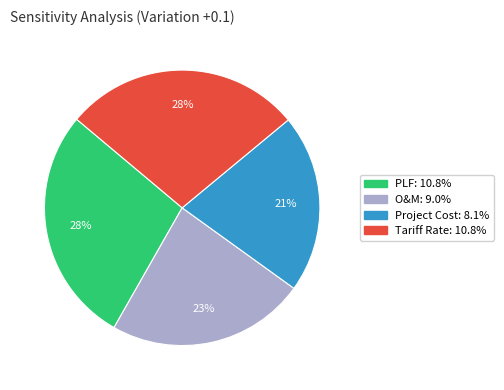

True or false: PLF accounts for 28% of the total.

True